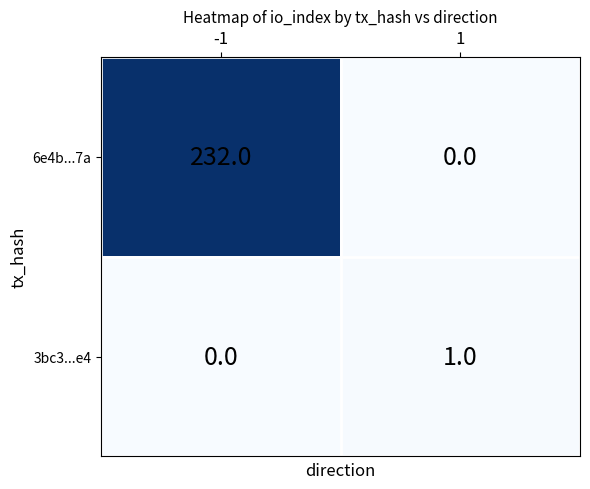

What is the difference between the highest and lowest values at -1?

232